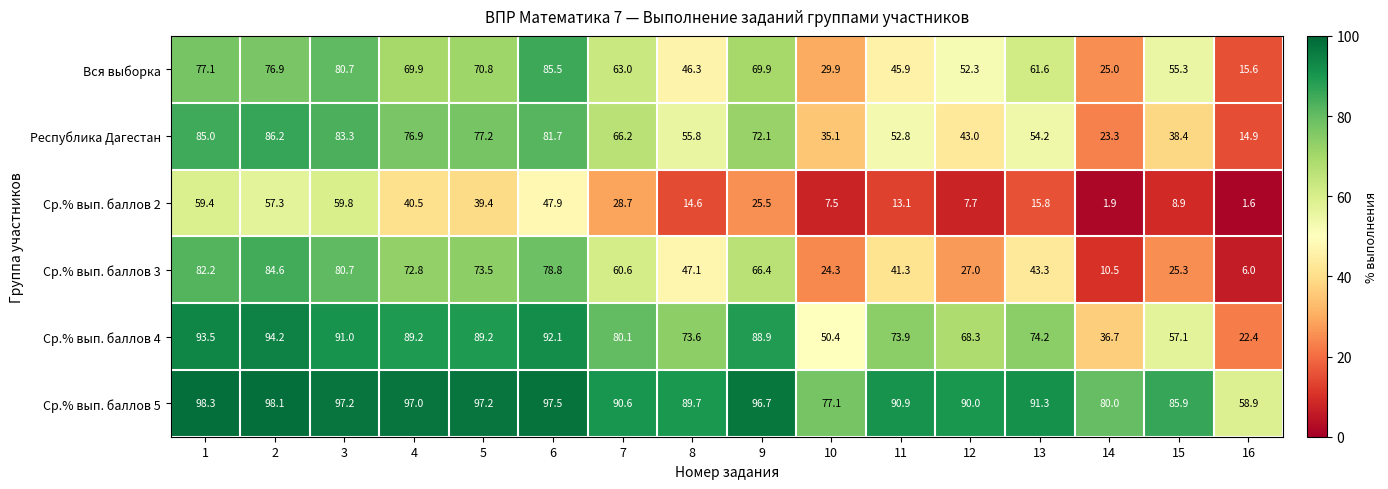

How many values in the Ср.% вып. баллов 5 series are below 91?

8